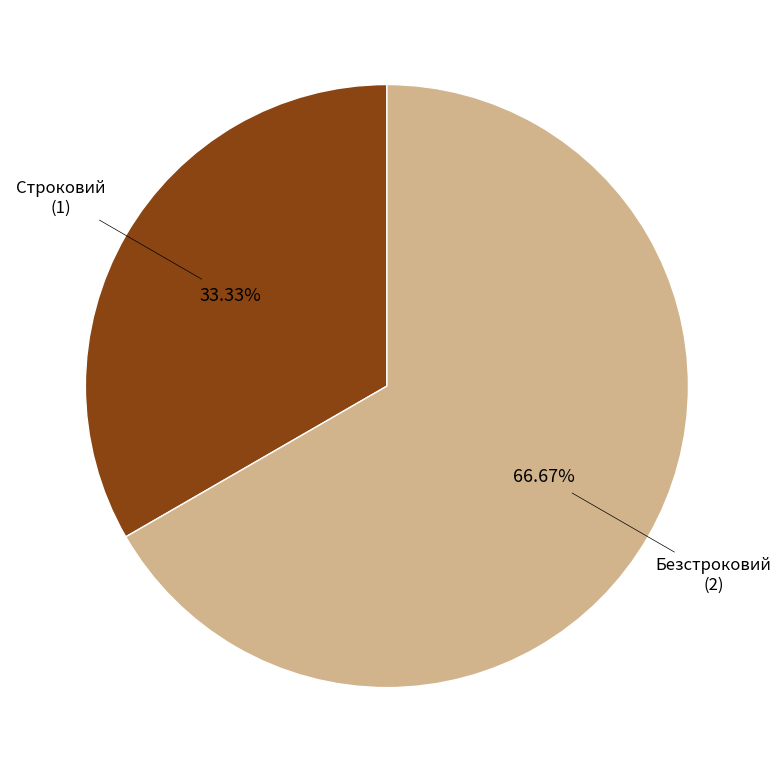

Is there any slice that represents more than half of the pie?

Yes